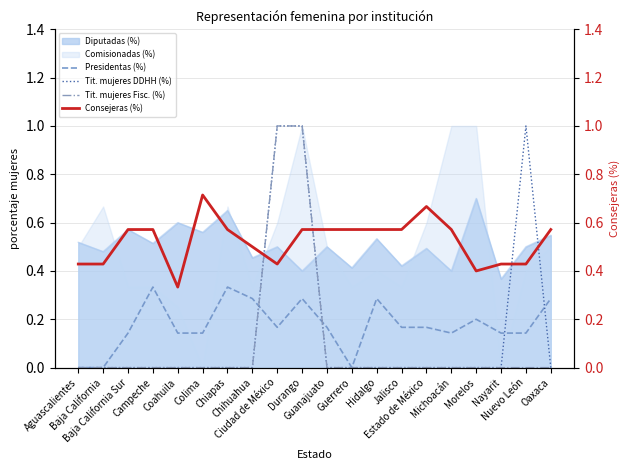

True or false: Consejeras (%) and Presidentas (%) intersect in this chart.

False